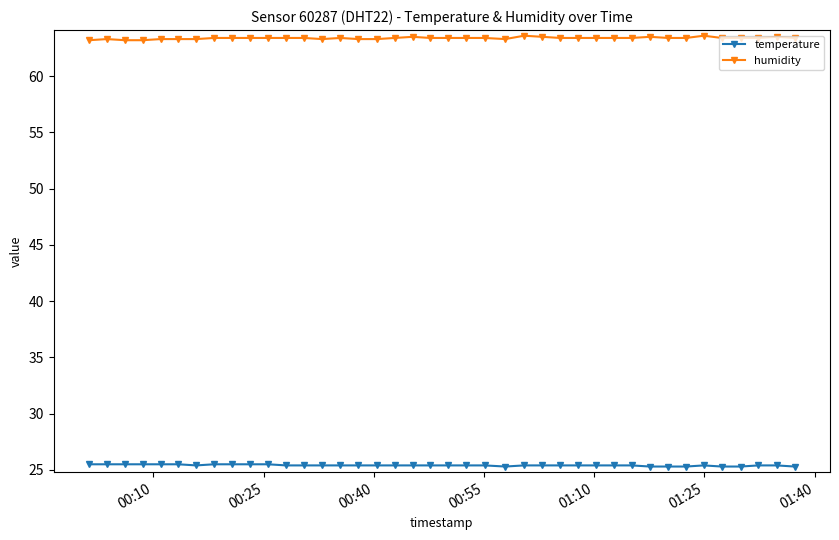

List the series in order of their peak value, lowest first.

temperature, humidity